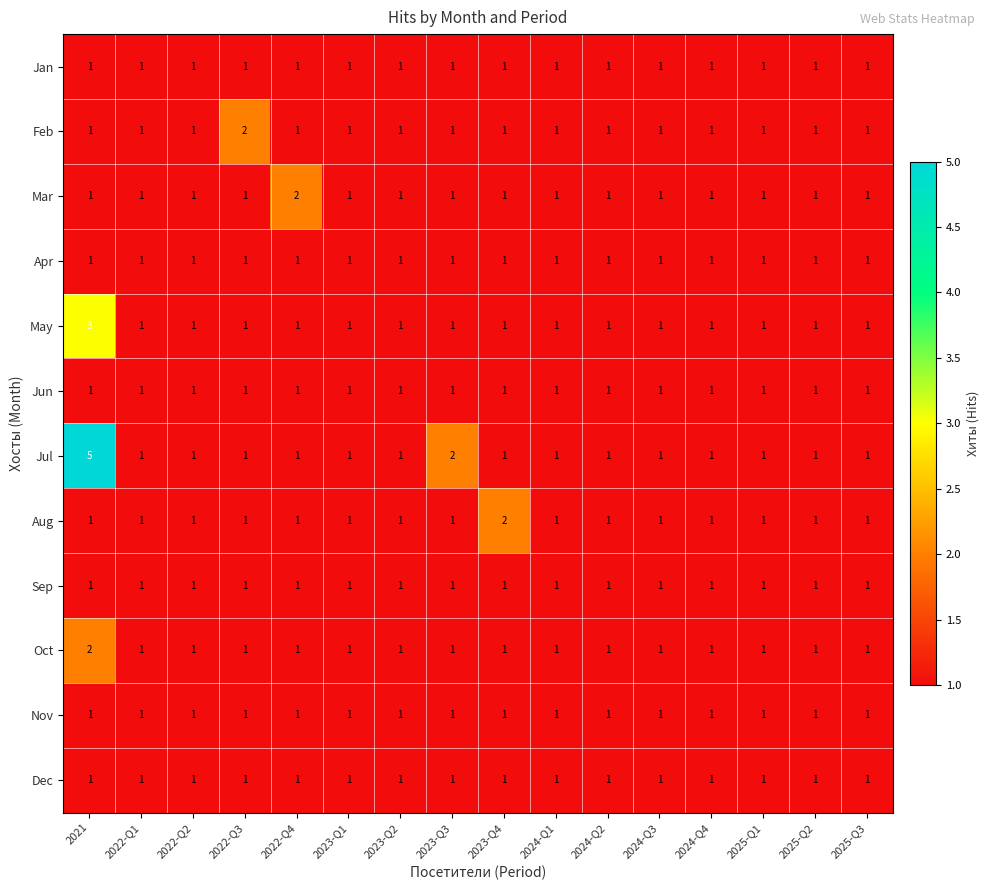

What is the minimum value shown in the chart?

1